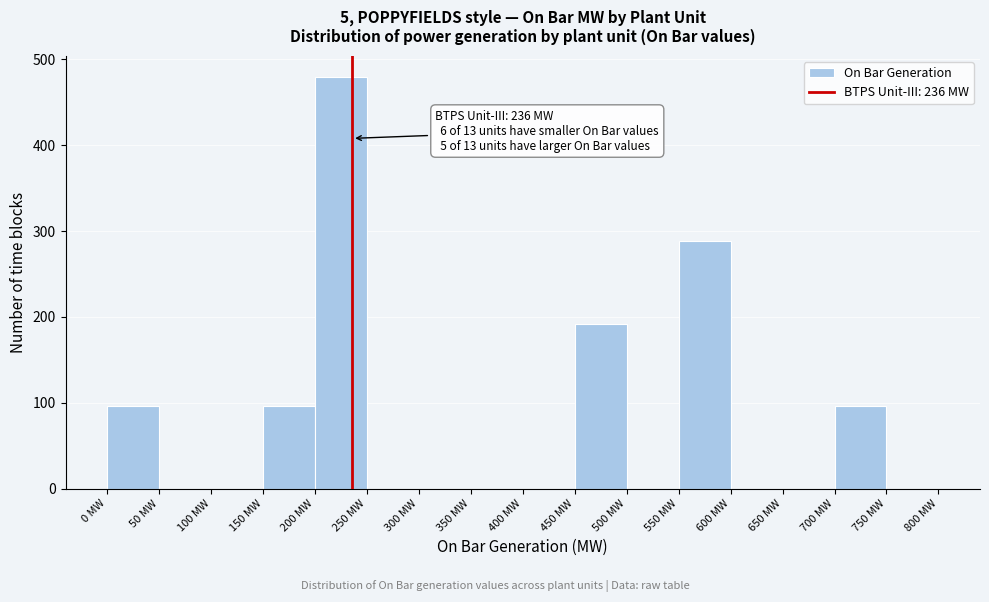

Over which range of the x-axis is the bar tallest?

200 to 250